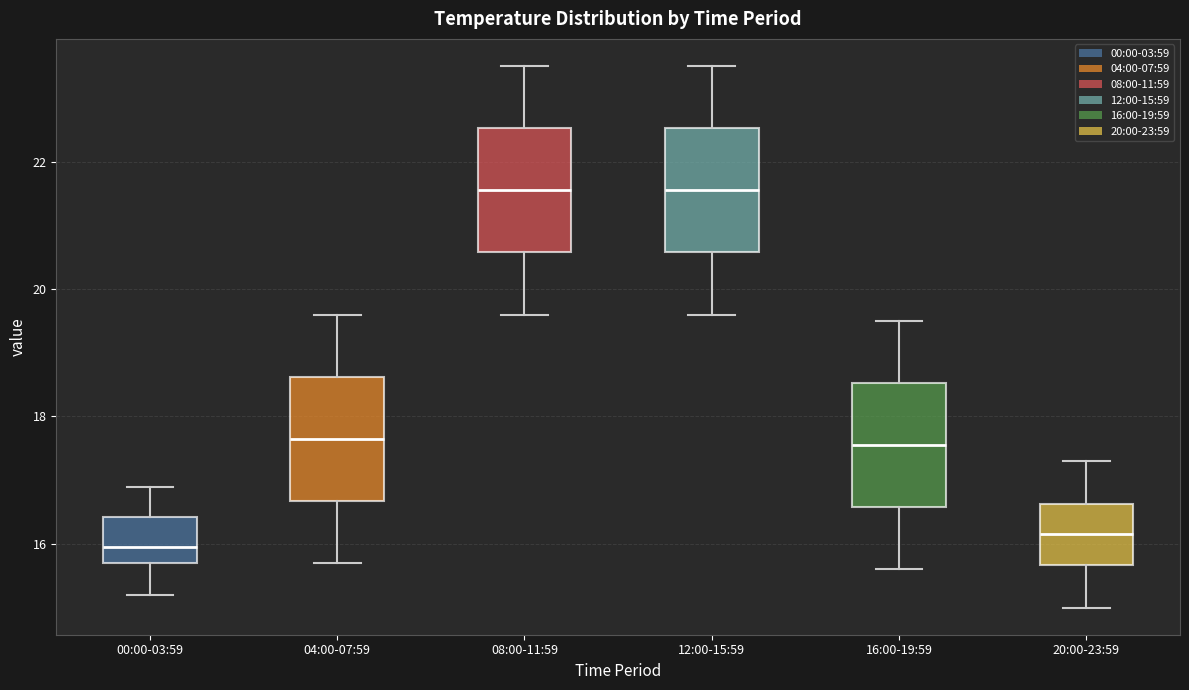

Reading left to right, transcribe this box plot: for each box, give where its median line is, the range the box spans, and where its two whiskers end, as read against the y-axis. The values are not printed on the chart, so give them approximately, as read against the axis.

00:00-03:59: median 16.0, box 15.8 to 16.4, whiskers 15.2 to 17.0
04:00-07:59: median 17.6, box 16.6 to 18.6, whiskers 15.8 to 19.6
08:00-11:59: median 21.6, box 20.6 to 22.6, whiskers 19.6 to 23.6
12:00-15:59: median 21.6, box 20.6 to 22.6, whiskers 19.6 to 23.6
16:00-19:59: median 17.6, box 16.6 to 18.6, whiskers 15.6 to 19.6
20:00-23:59: median 16.2, box 15.6 to 16.6, whiskers 15.0 to 17.4